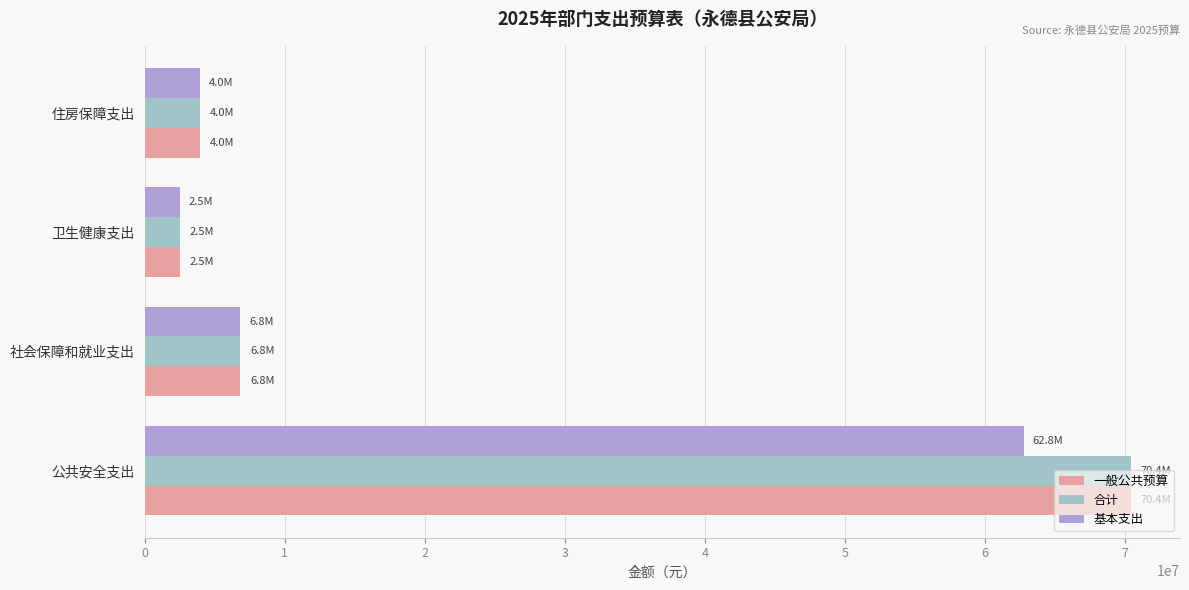

Read the 一般公共预算 value at 卫生健康支出.

2510984.1